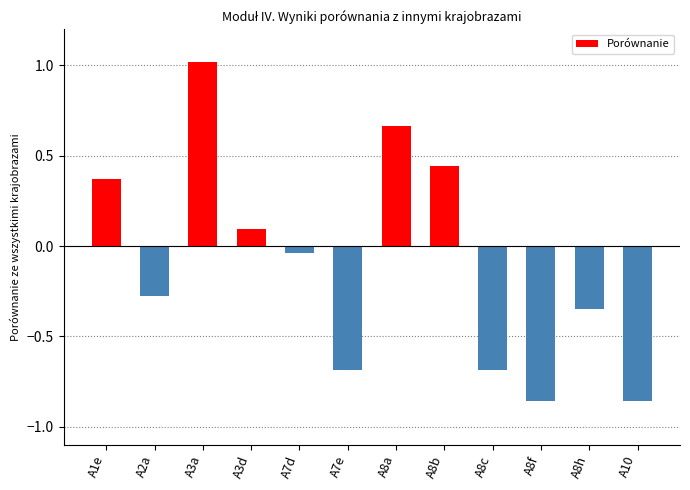

Are the bars grouped side by side (vs. stacked)?

No